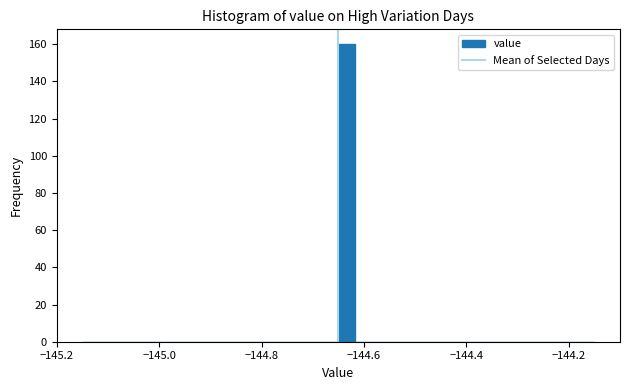

Read against the x-axis, roughly where is the centre of the tallest bar?

-144.64